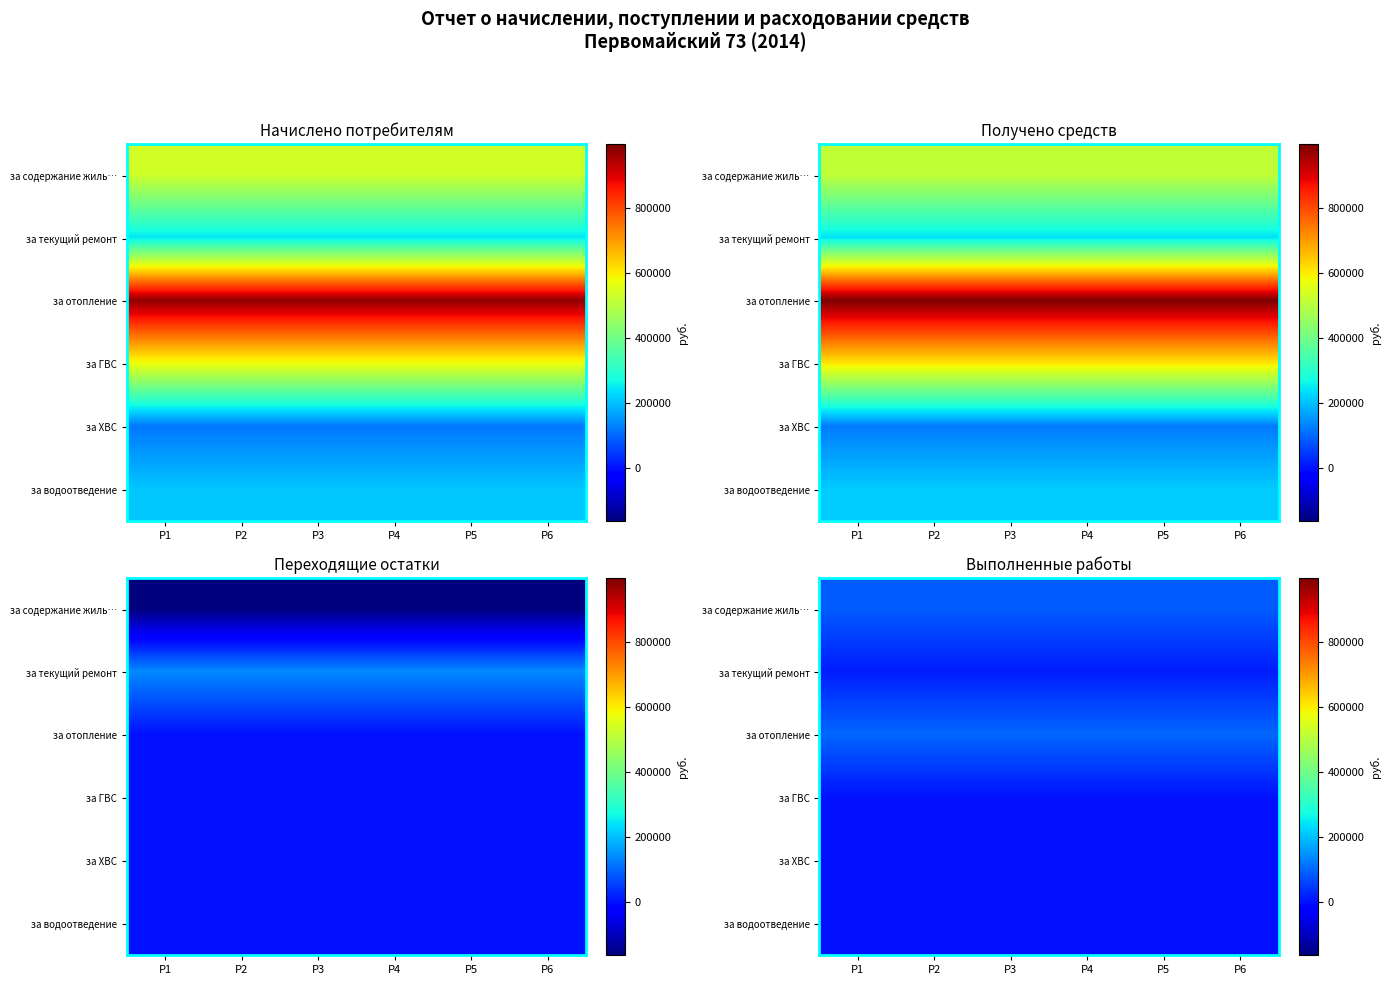

At which category is the sum across all series the highest?

P1